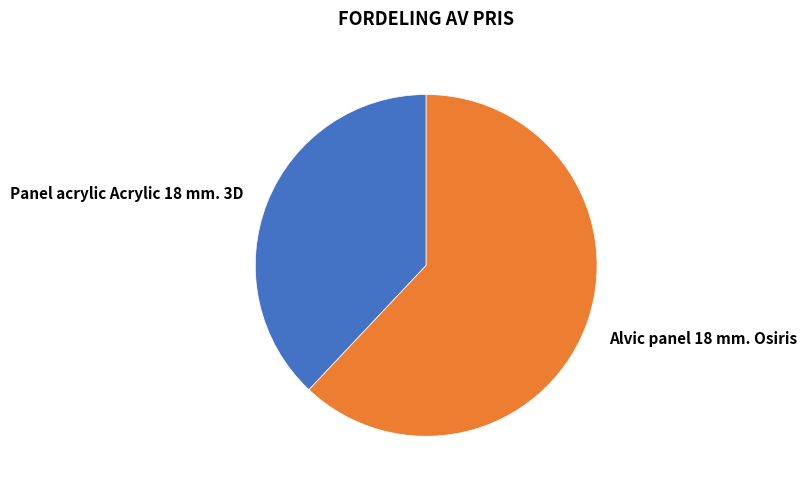

To the nearest percent, what is the difference between the Alvic panel 18 mm. Osiris and Panel acrylic Acrylic 18 mm. 3D slice percentages?

24%